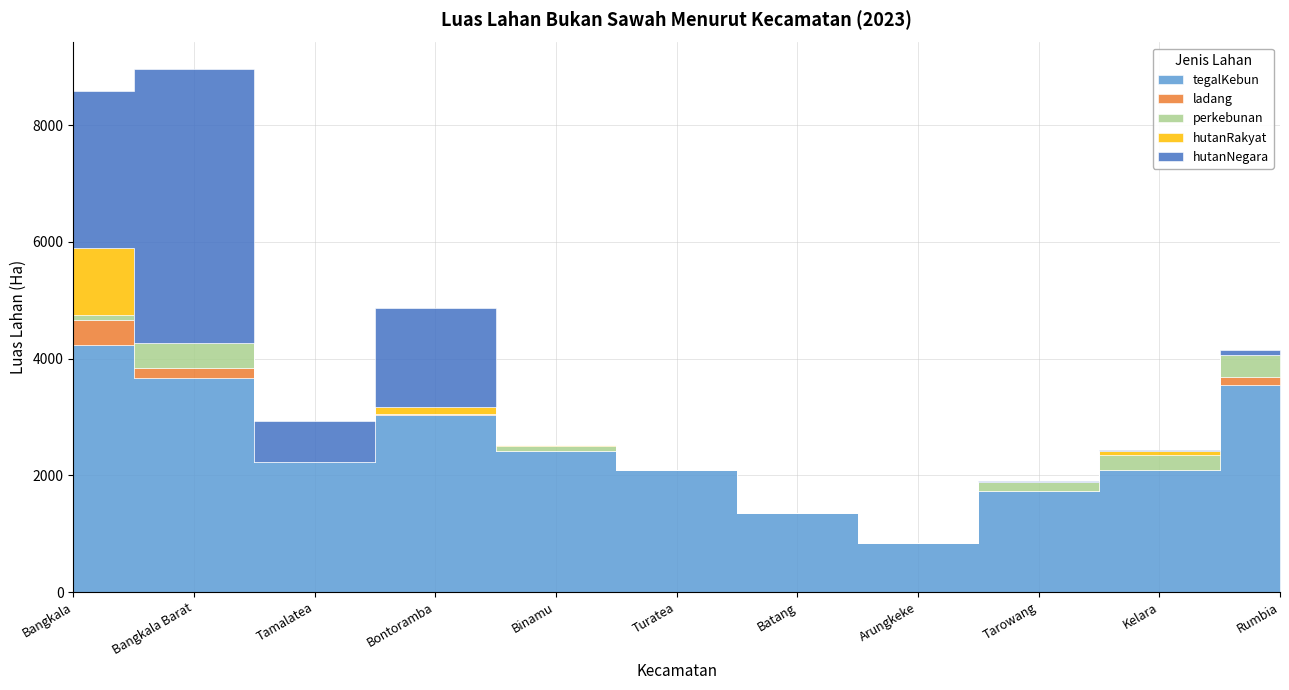

What is the difference between the perkebunan values at Turatea and Bangkala?

97